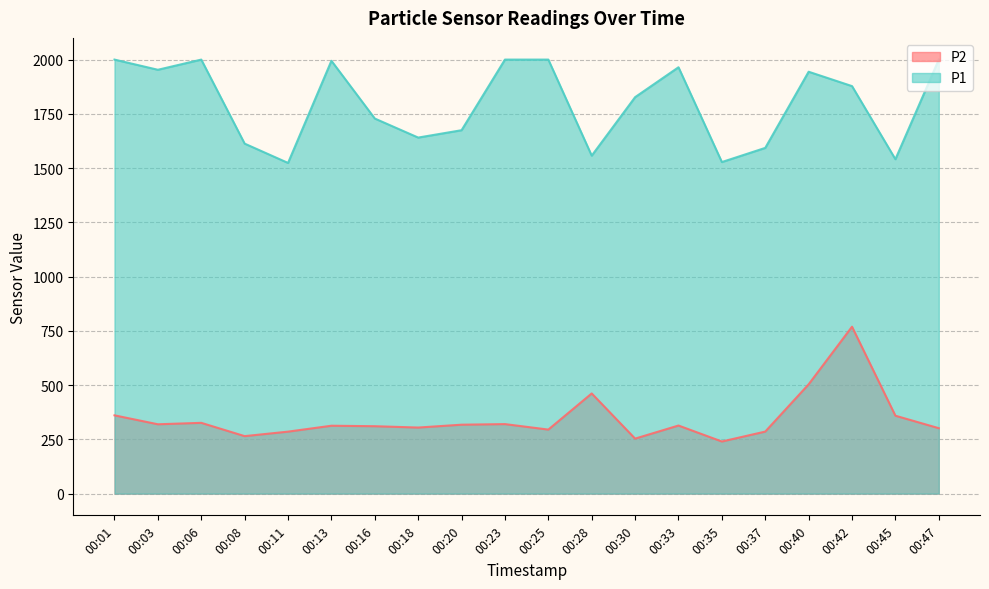

Does the chart display data point markers on the line(s)?

No